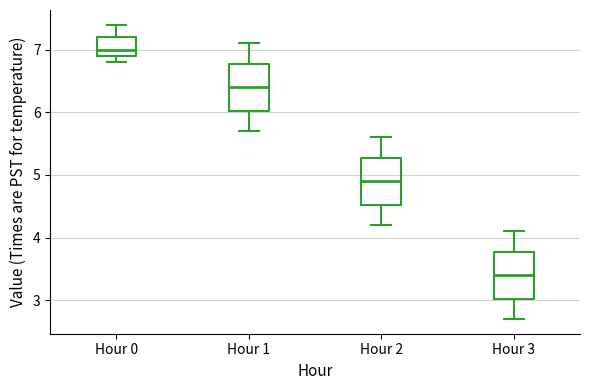

Reading left to right, read every box against the y-axis: the position of its median line, the range the box covers, and the ends of its whiskers. The values are not printed on the chart, so give them approximately, as read against the axis.

Hour 0: median 7.0, box 6.9 to 7.2, whiskers 6.8 to 7.4
Hour 1: median 6.4, box 6.0 to 6.8, whiskers 5.7 to 7.1
Hour 2: median 4.9, box 4.5 to 5.3, whiskers 4.2 to 5.6
Hour 3: median 3.4, box 3.0 to 3.8, whiskers 2.7 to 4.1